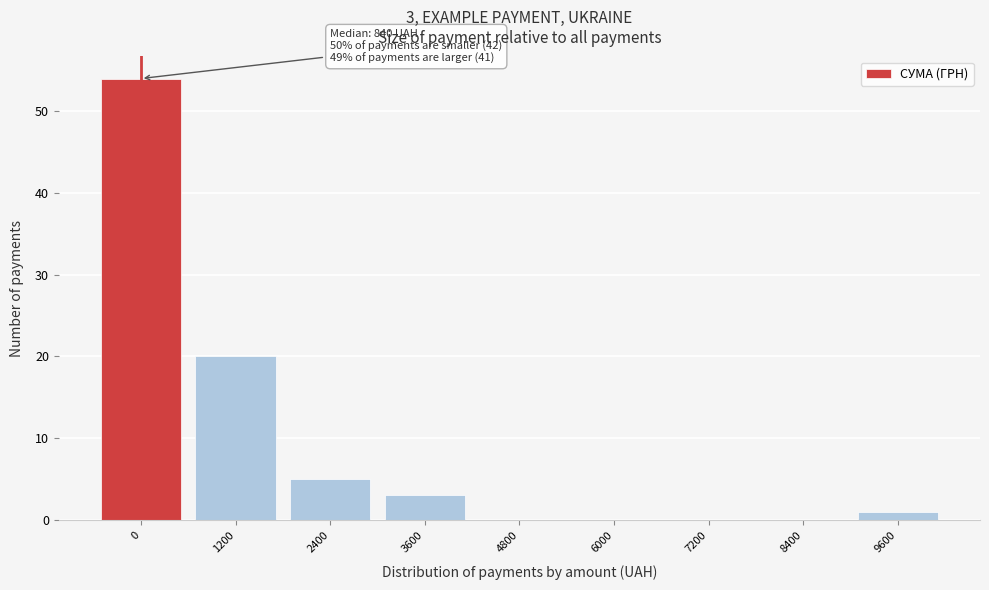

Reading left to right, list all the values displayed in this chart.

0=54	1200=20	2400=5	3600=3	4800=0	6000=0	7200=0	8400=0	9600=1